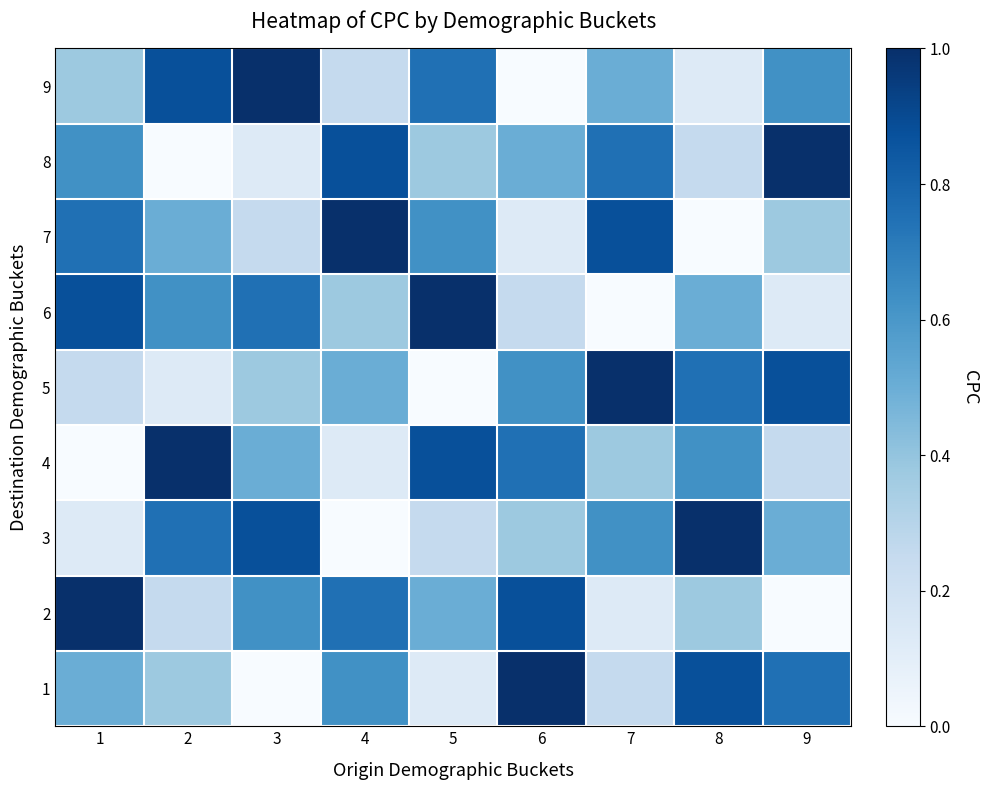

Which has a higher value, 9 or 7?

9